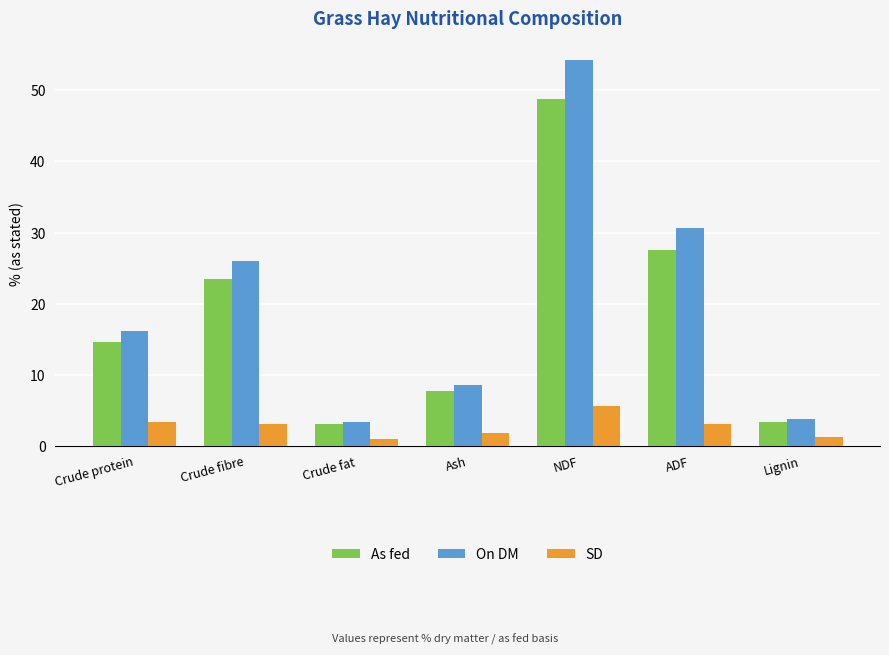

What is the total value across all series at ADF?

61.4